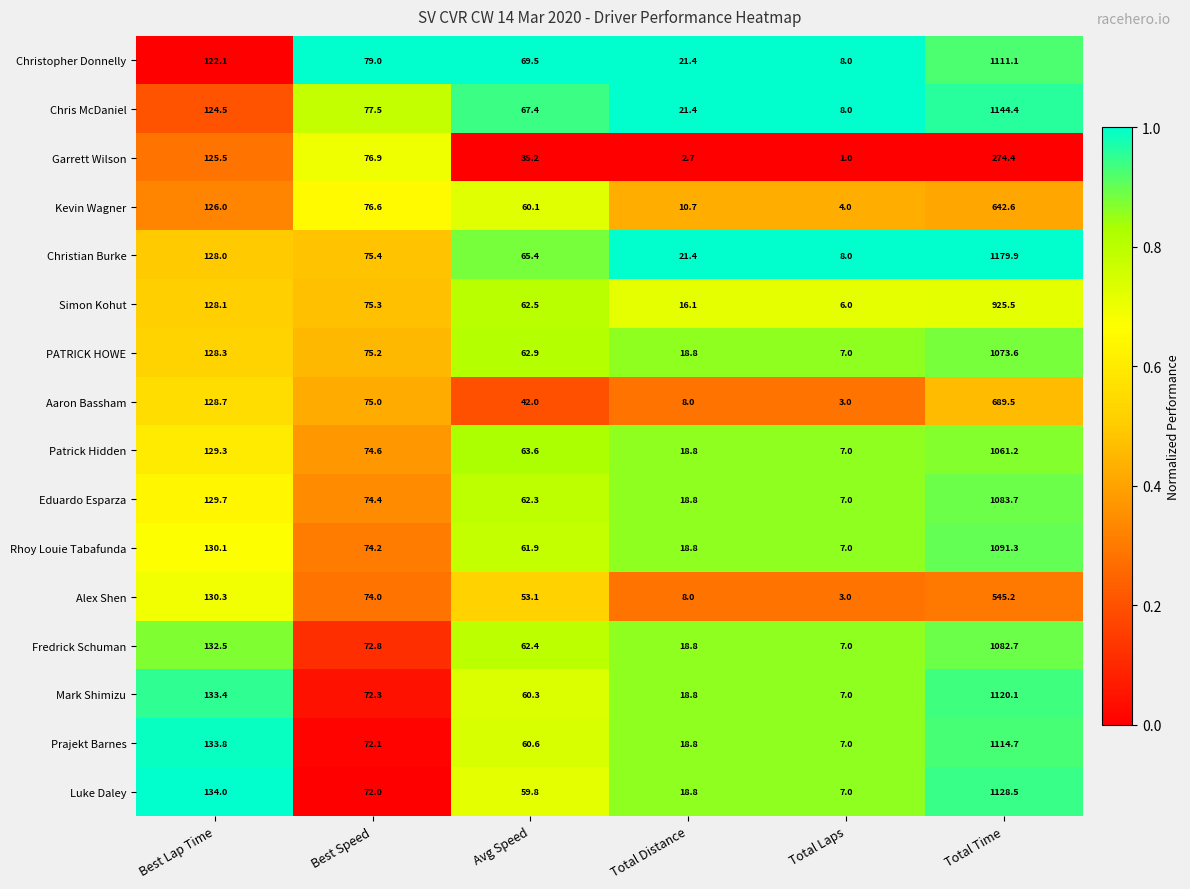

What is the average value of the PATRICK HOWE series?

227.6